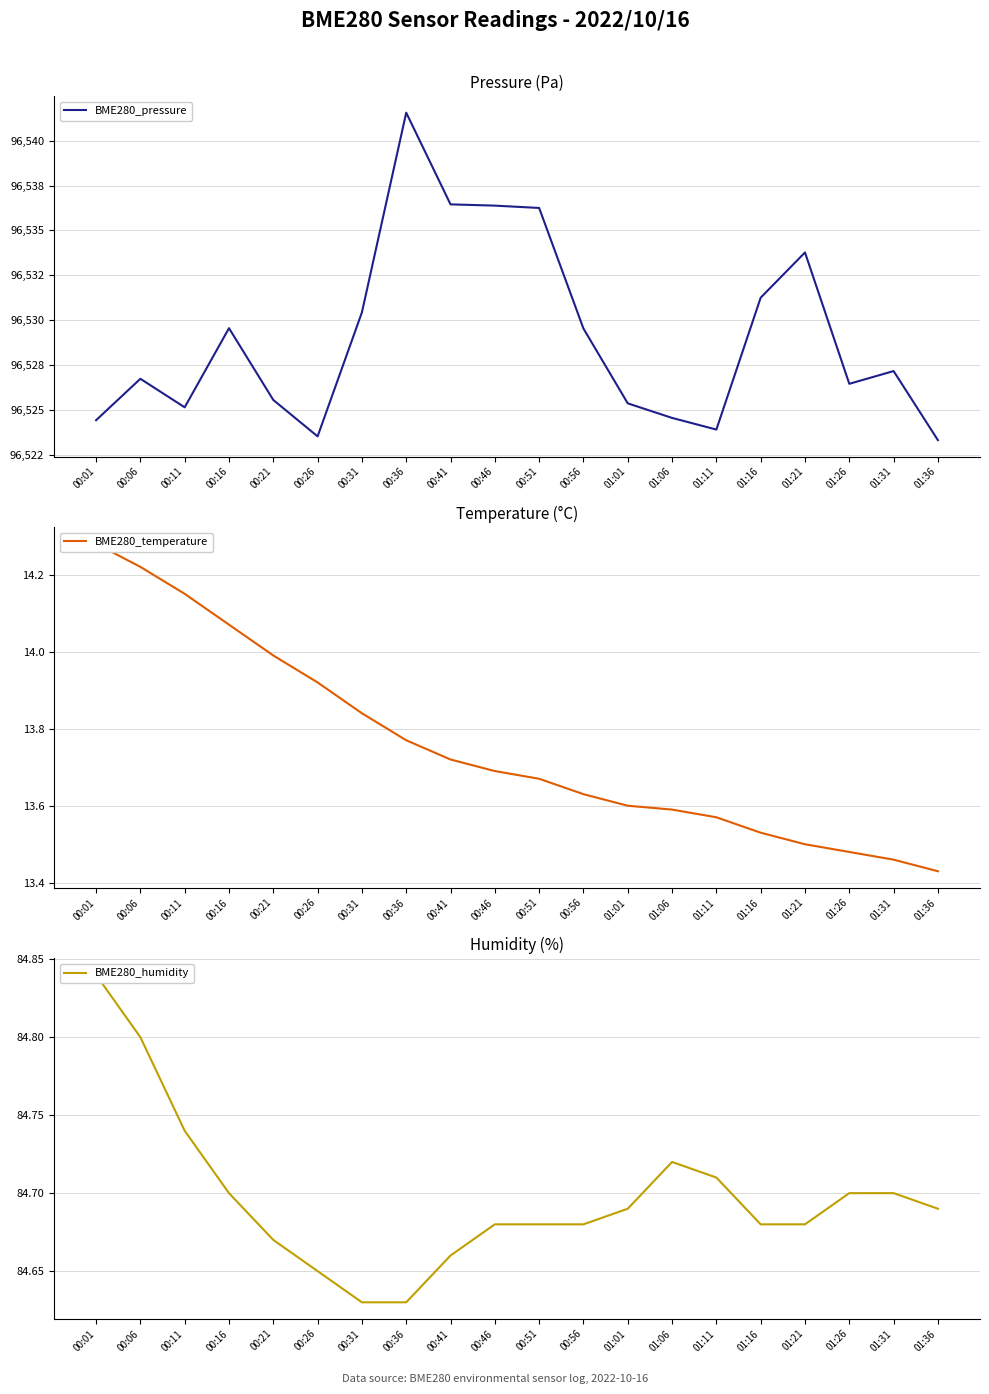

True or false: BME280_humidity has more than 1 points higher than both neighbors.

False